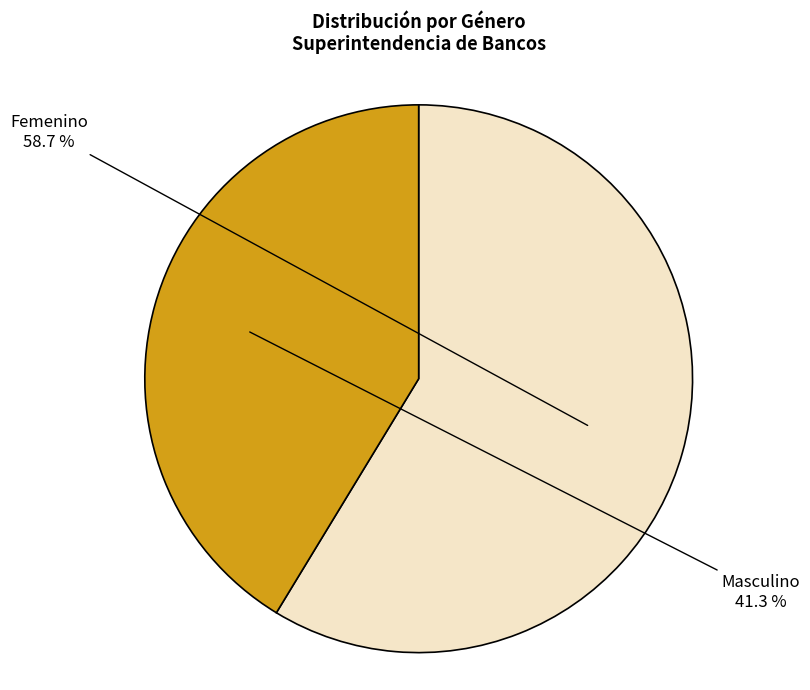

Does any single category account for the majority?

Yes